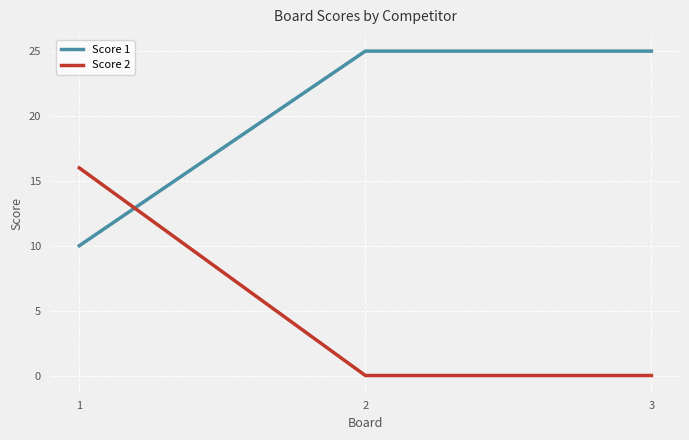

List the series in order of their peak value, highest first.

Score 1, Score 2